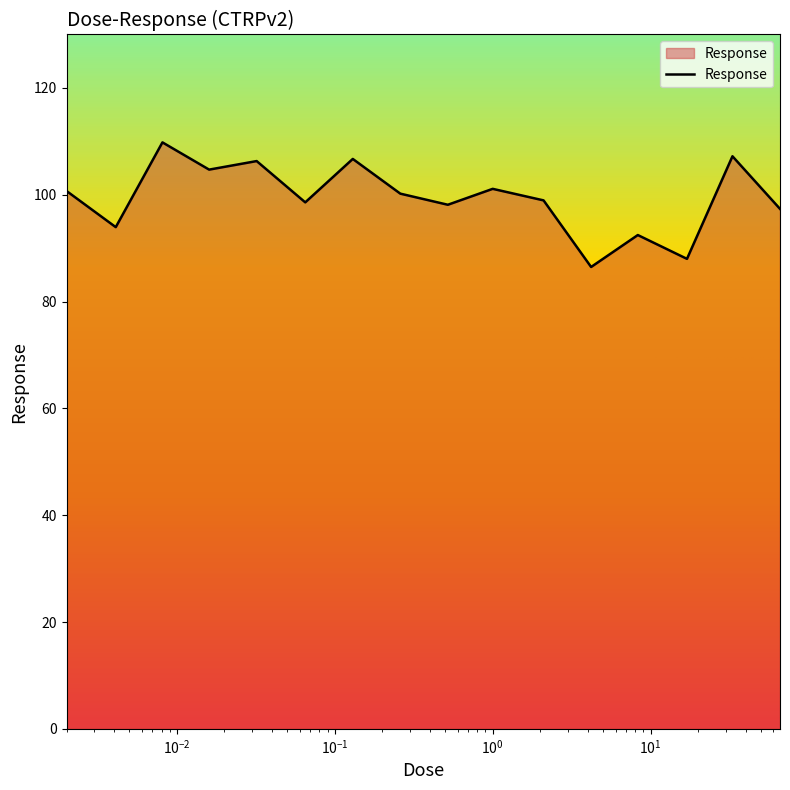

What is the greatest value displayed?

109.8